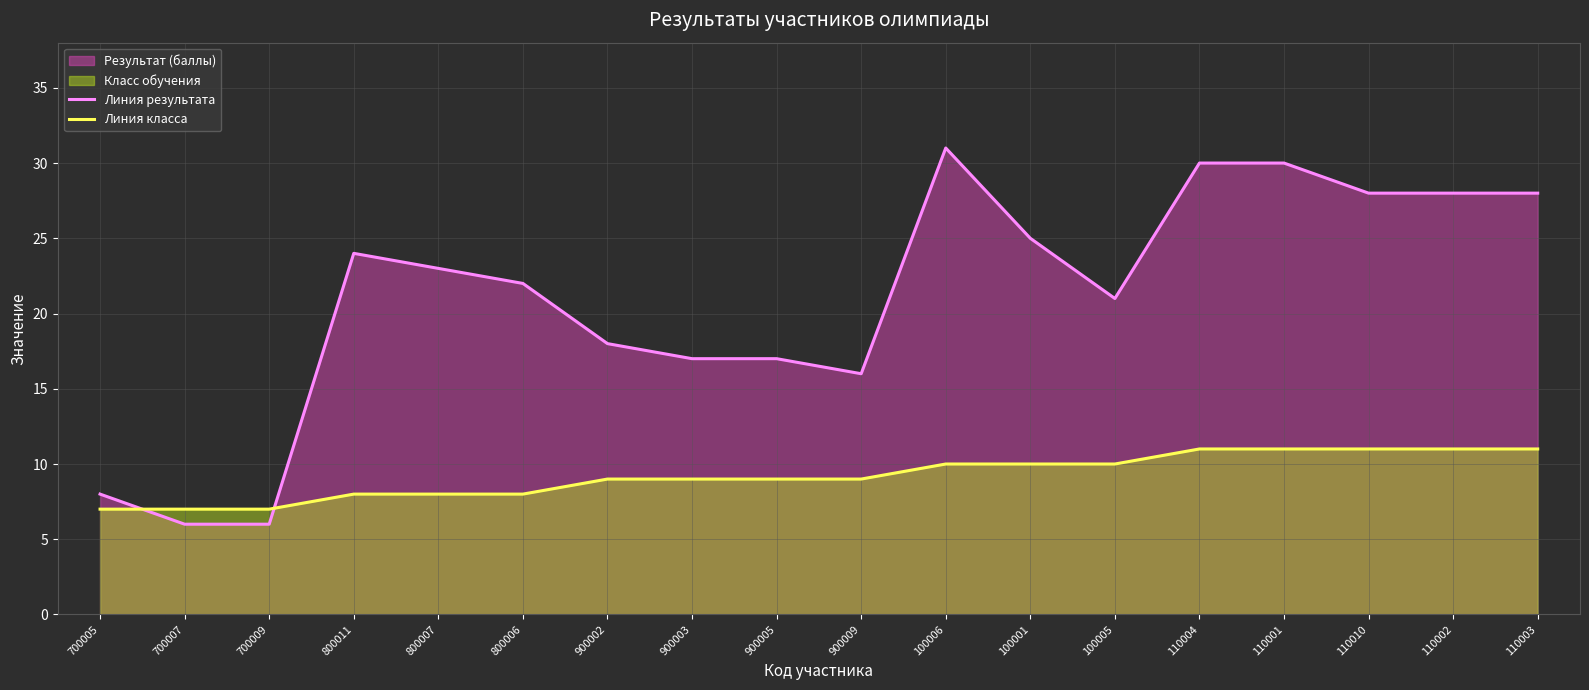

Reading left to right, what are all the values shown in this chart?

Линия результата: 700005=8	700007=6	700009=6	800011=24	800007=23	800006=22	900002=18	900003=17	900005=17	900009=16	100006=31	100001=25	100005=21	110004=30	110001=30	110010=28	110002=28	110003=28
Линия класса: 700005=7	700007=7	700009=7	800011=8	800007=8	800006=8	900002=9	900003=9	900005=9	900009=9	100006=10	100001=10	100005=10	110004=11	110001=11	110010=11	110002=11	110003=11